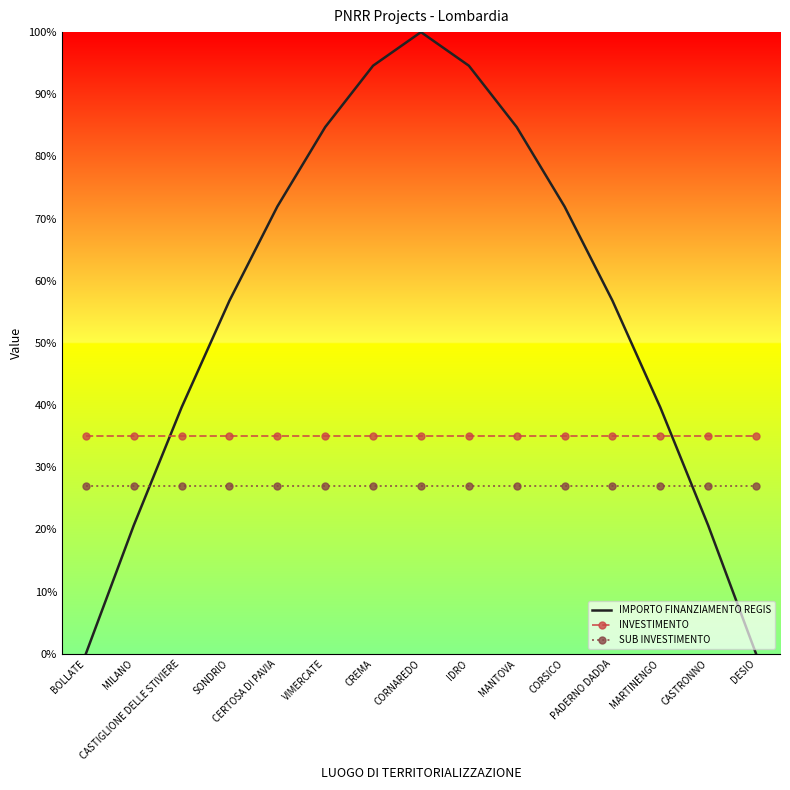

What are all the series names shown in the legend?

IMPORTO FINANZIAMENTO REGIS, INVESTIMENTO, SUB INVESTIMENTO